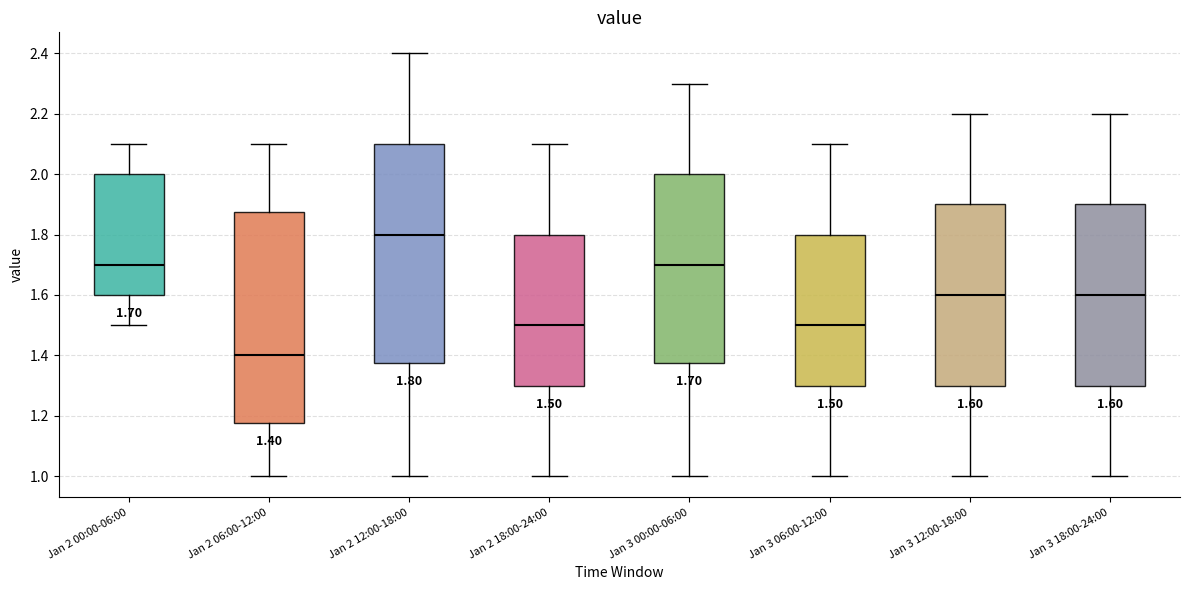

Which box has the lowest median line?

Jan 2 06:00-12:00